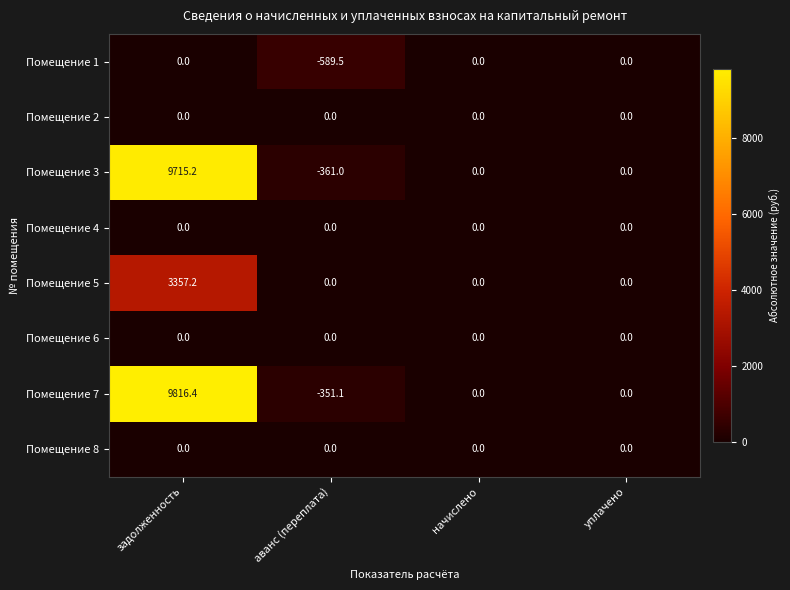

The value of Помещение 1 at аванс (переплата) is -236.4. True or false?

False